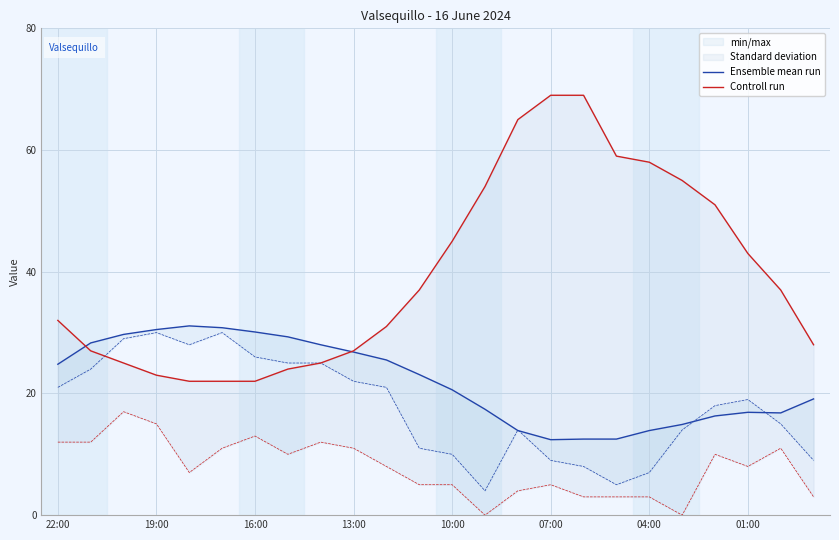

What is the greatest value displayed?

69.0